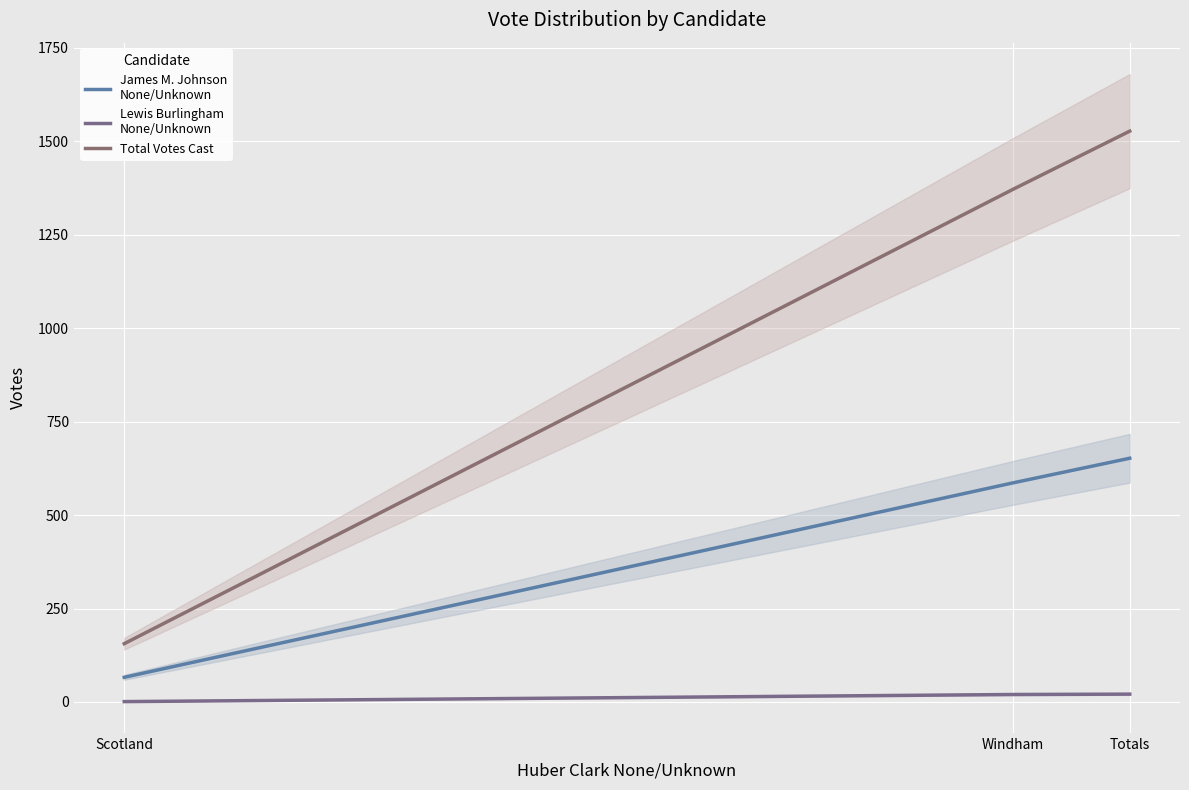

The value of Total Votes Cast at Windham is 1371. True or false?

True